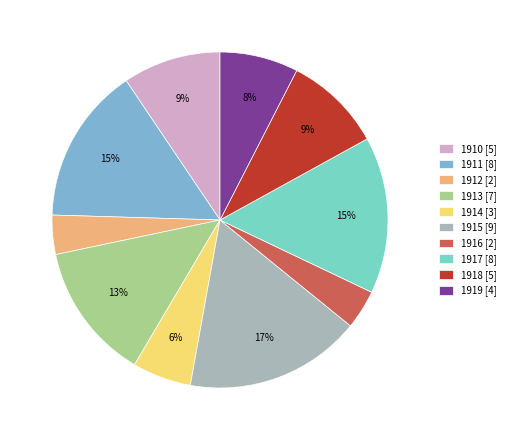

Which has a higher value, 1917 [8] or 1912 [2]?

1917 [8]